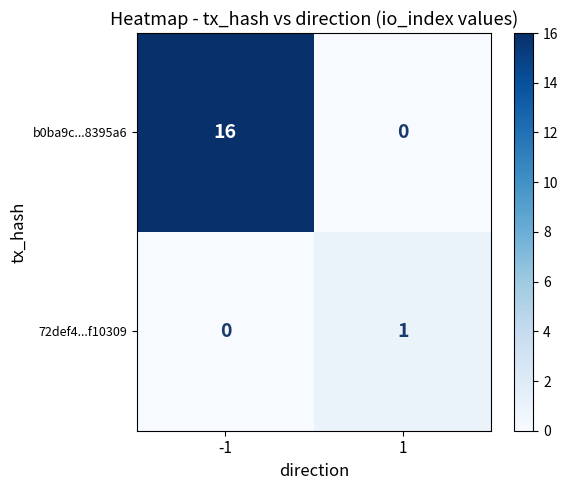

What is the difference between the b0ba9c...8395a6 values at -1 and 1?

16